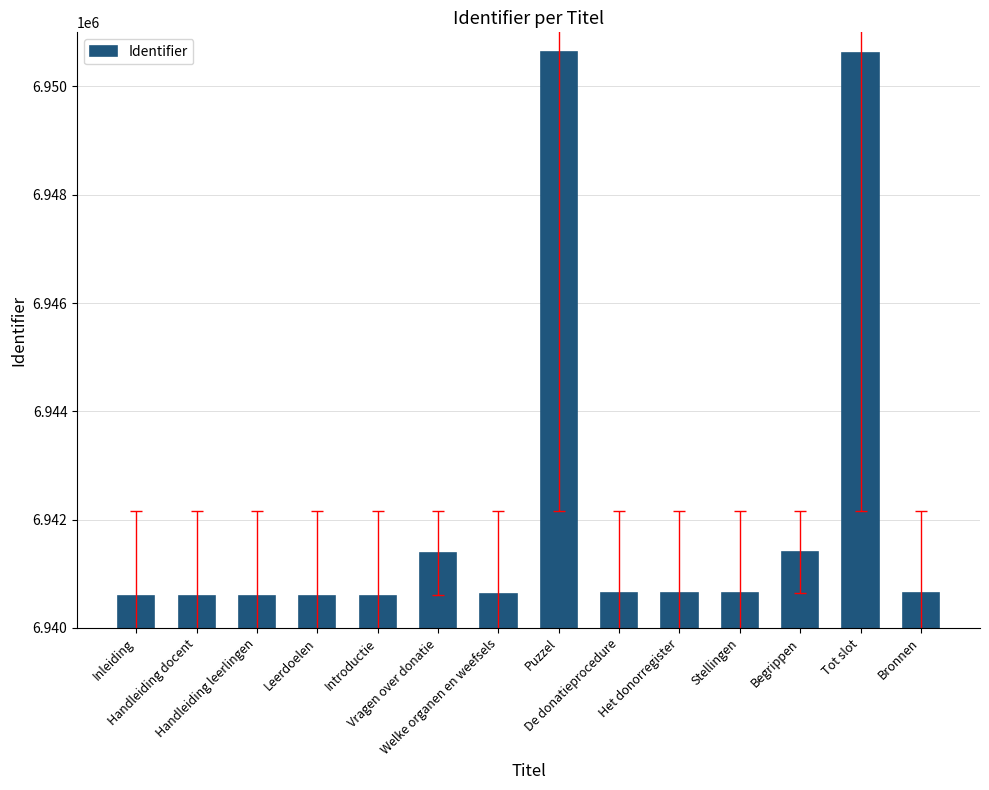

What position from the right is De donatieprocedure?

6